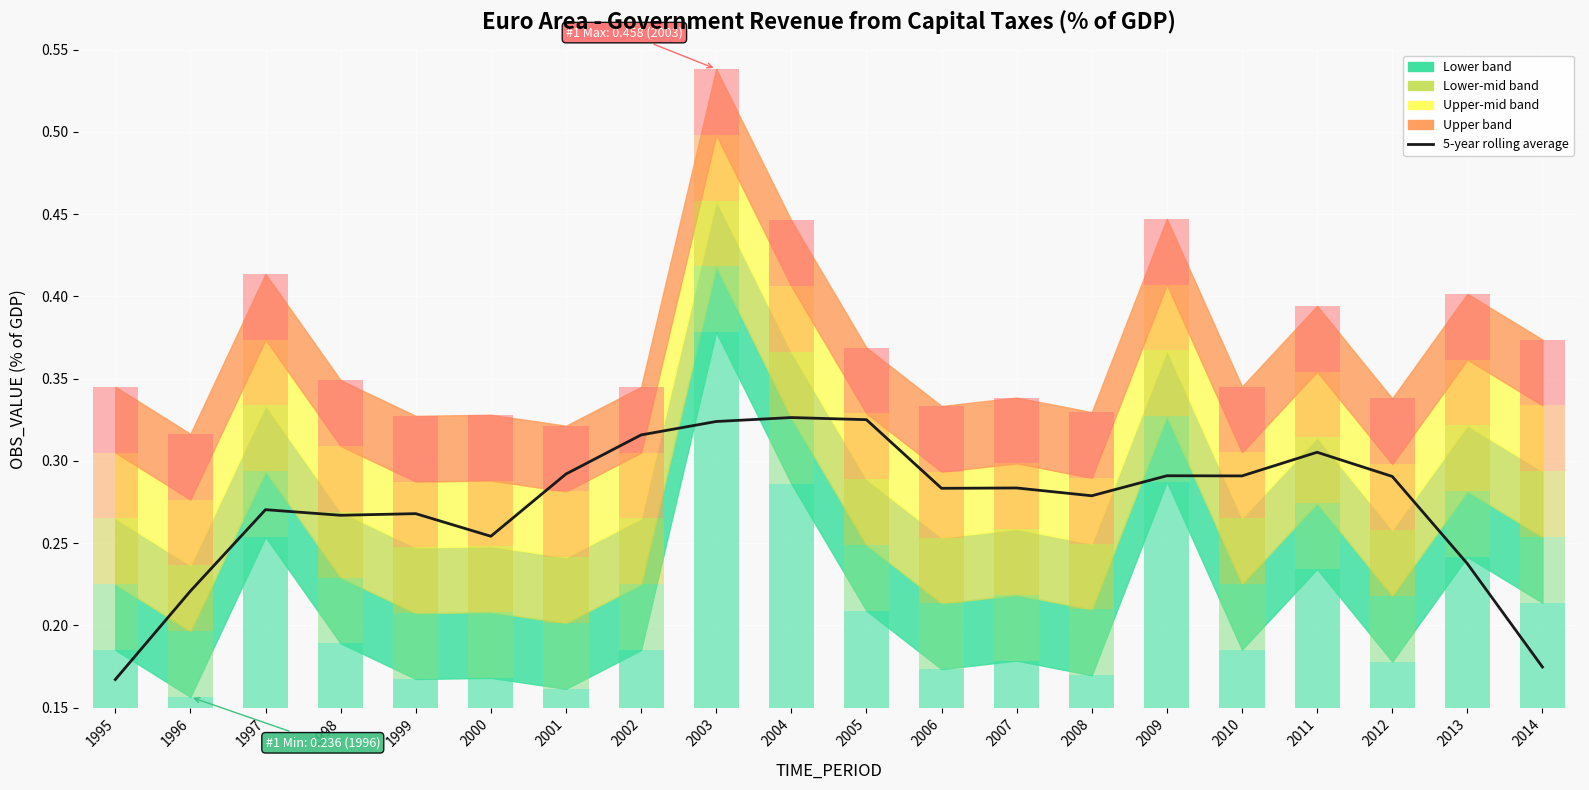

List the labels in order of value, largest first.

2004, 2005, 2003, 2002, 2011, 2001, 2009, 2010, 2012, 2007, 2006, 2008, 1997, 1999, 1998, 2000, 2013, 1996, 2014, 1995